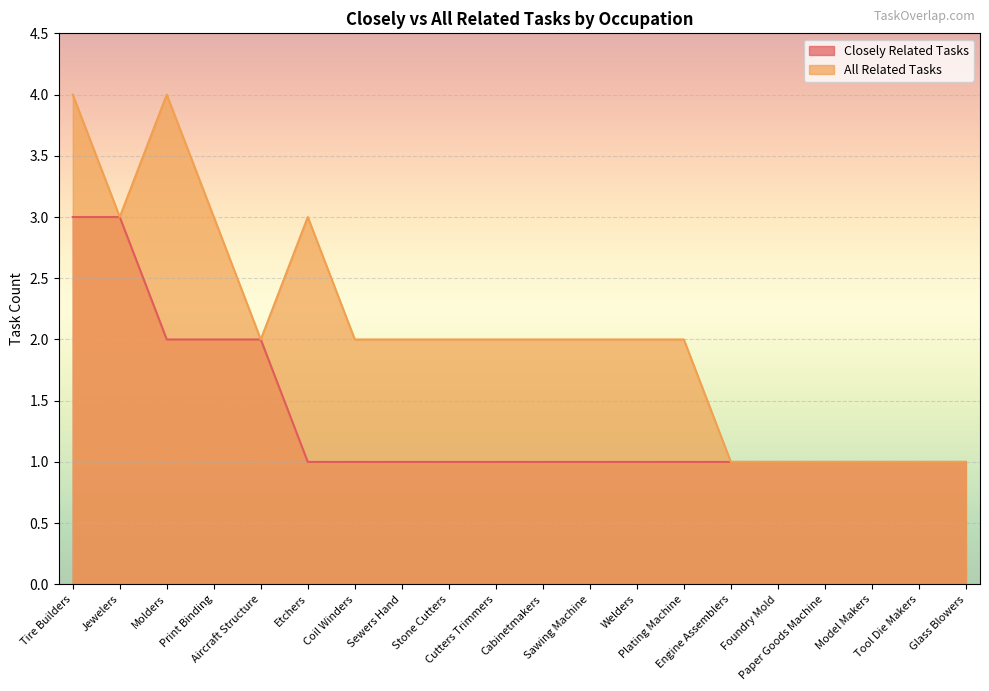

Rank the series by their average value, from lowest to highest.

Closely Related Tasks, All Related Tasks